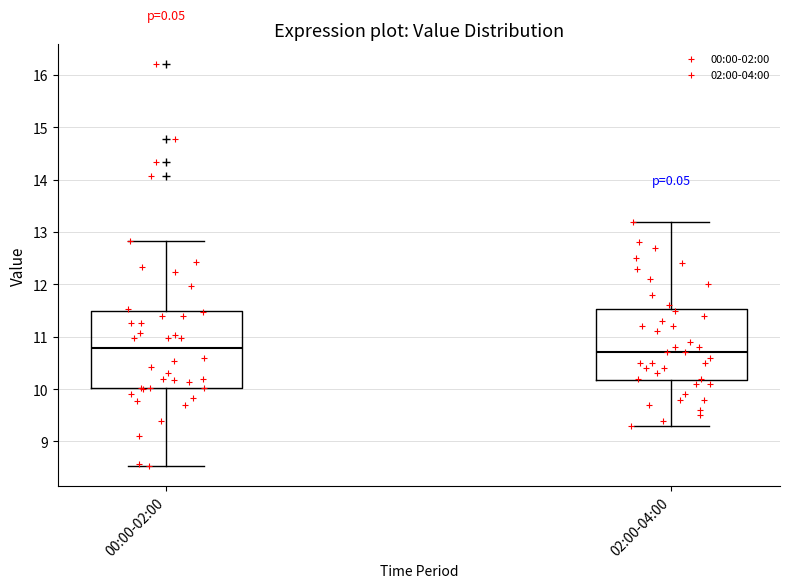

Which box is the tallest, from its lower edge to its upper edge?

00:00-02:00